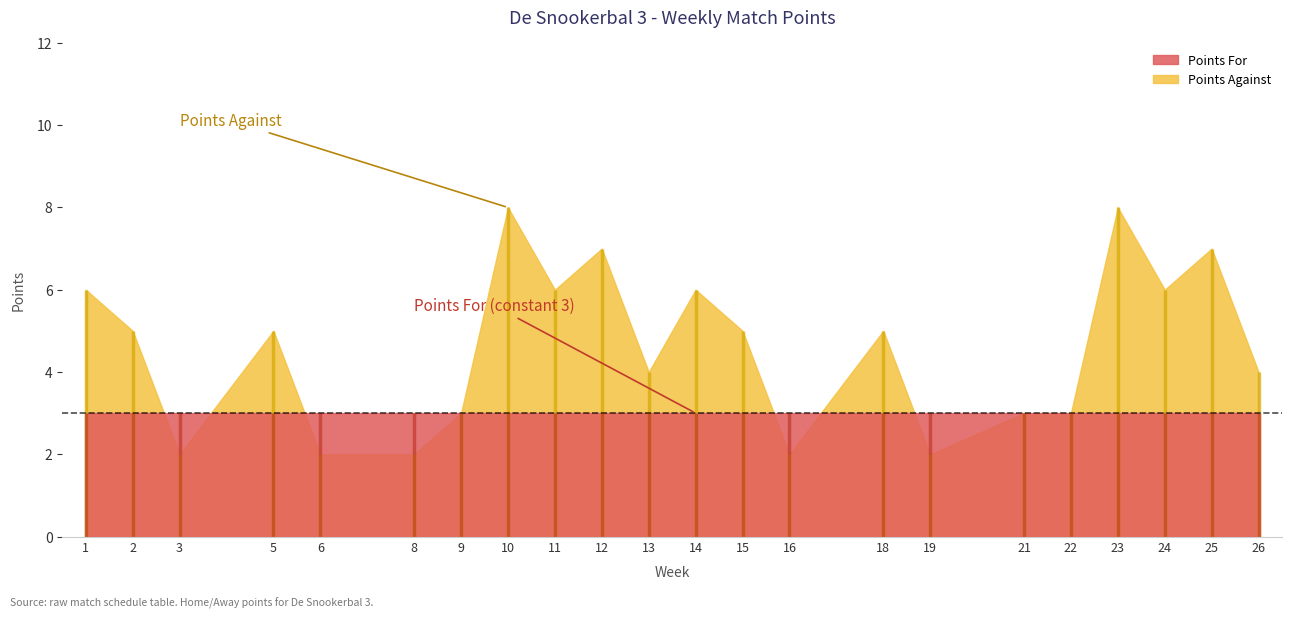

How many Points Against values are between 3 and 6?

13